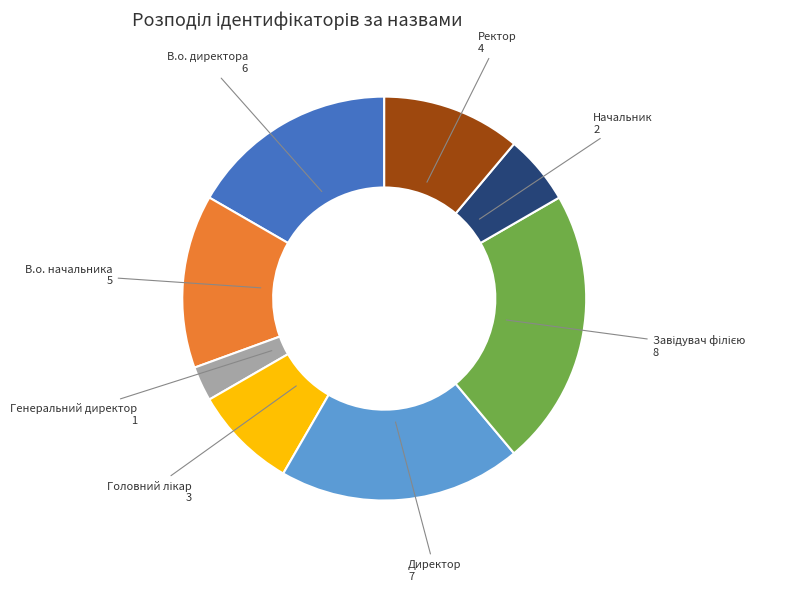

Between Ректор and Директор, which is larger?

Директор